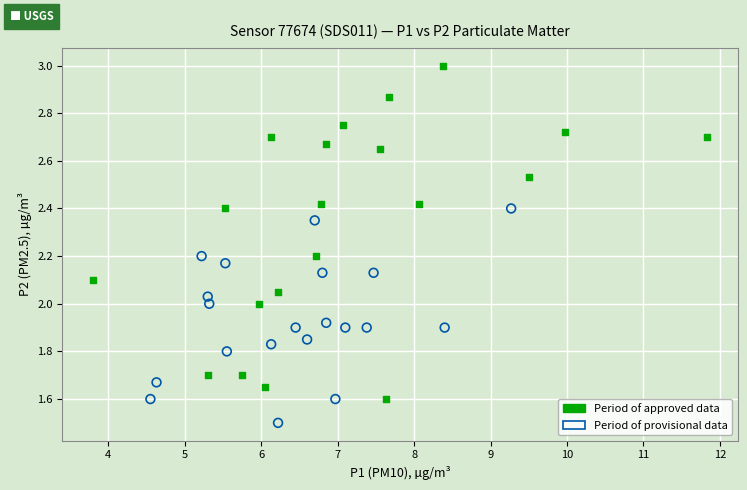

What are all the series names shown in the legend?

Period of approved data, Period of provisional data